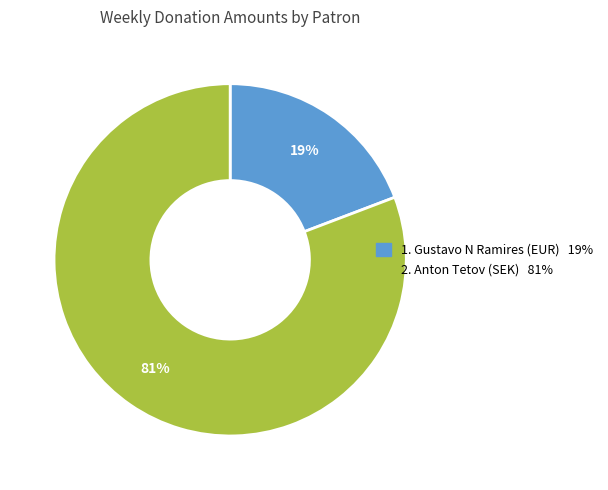

Is there a majority slice in this chart?

Yes